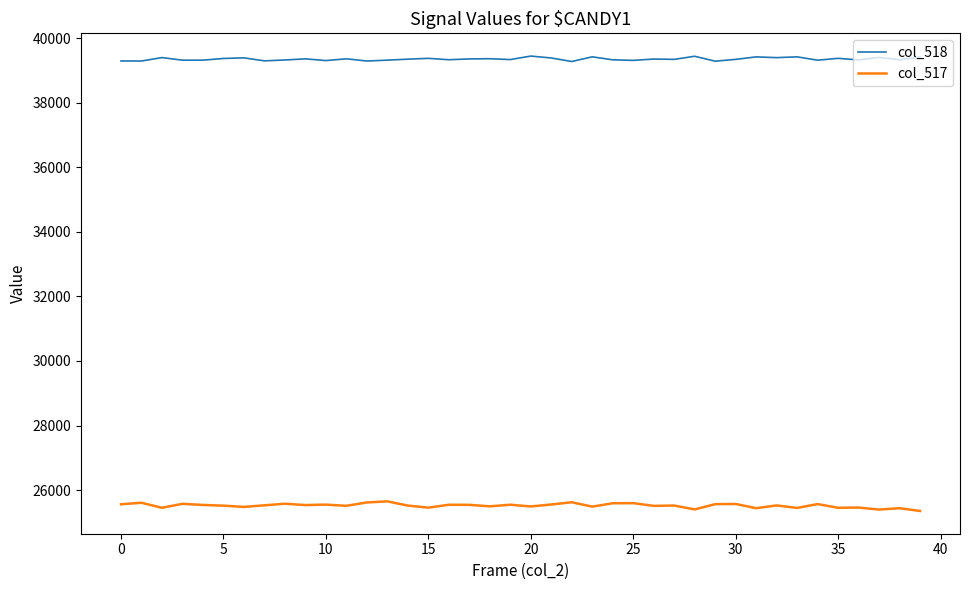

True or false: col_517 and col_518 intersect in this chart.

False